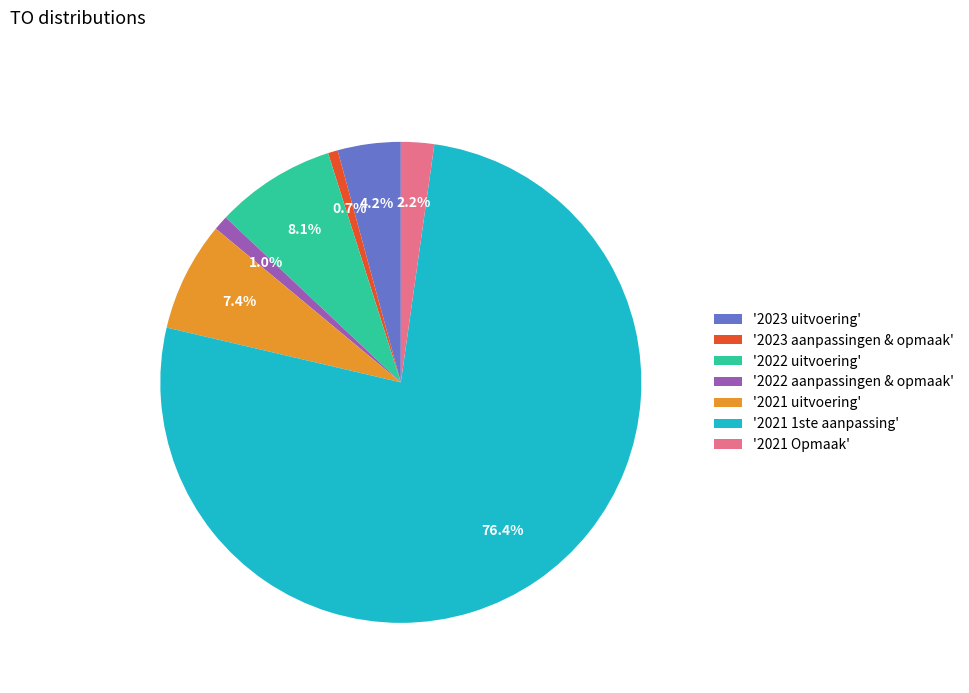

To the nearest percent, what is the difference between the largest and smallest slice percentages?

76%